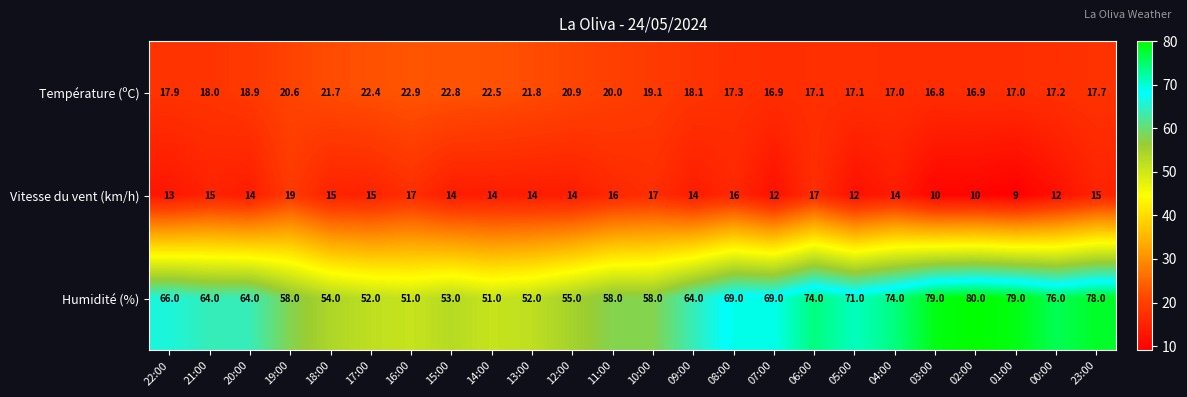

What is the difference between the maximum and second lowest values in the Vitesse du vent (km/h) series?

9.0